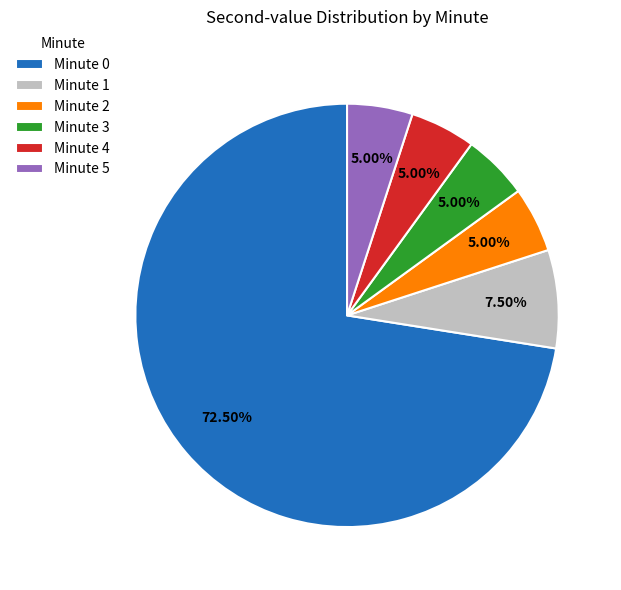

To the nearest percent, what is the difference between the largest and smallest slice percentages?

68%